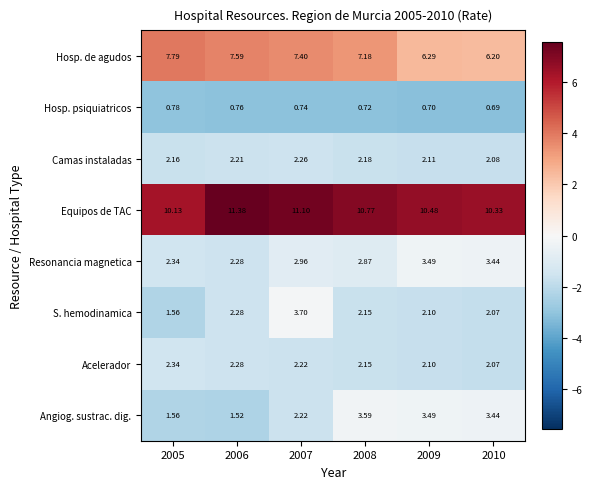

Which series has the largest total across all categories?

Equipos de TAC